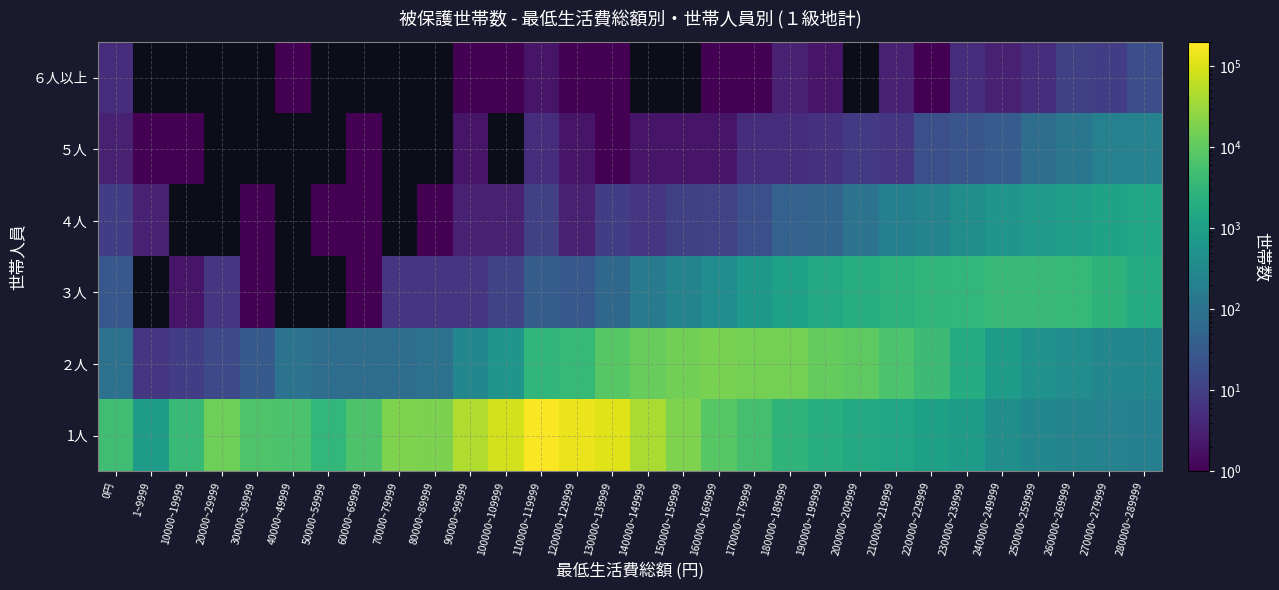

Which label corresponds to the largest value in the chart?

110000~119999